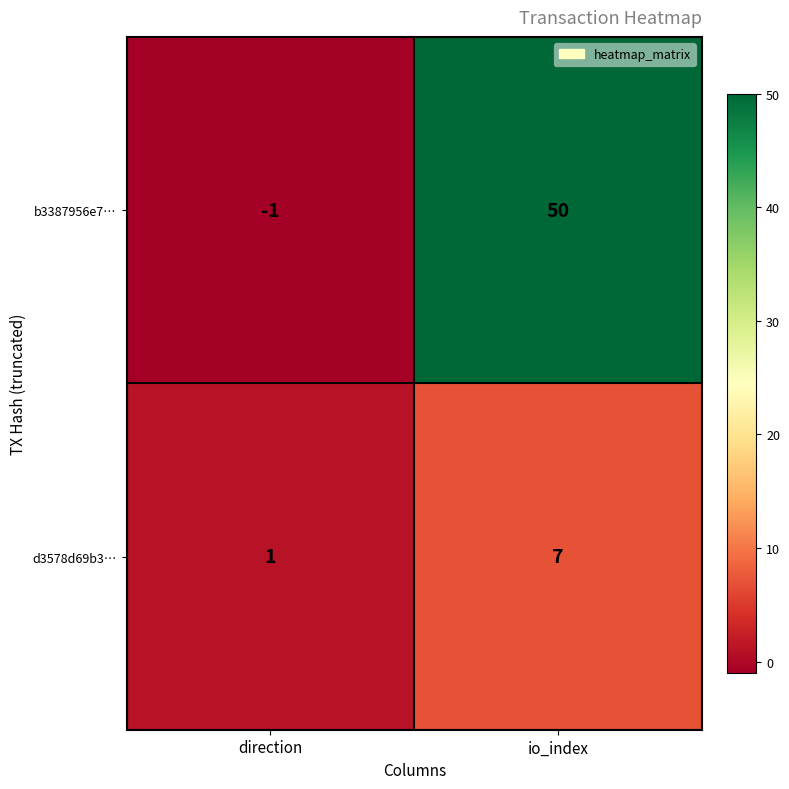

Reading left to right, list all the values displayed in this chart.

b3387956e7…: direction=-1	io_index=50
d3578d69b3…: direction=1	io_index=7